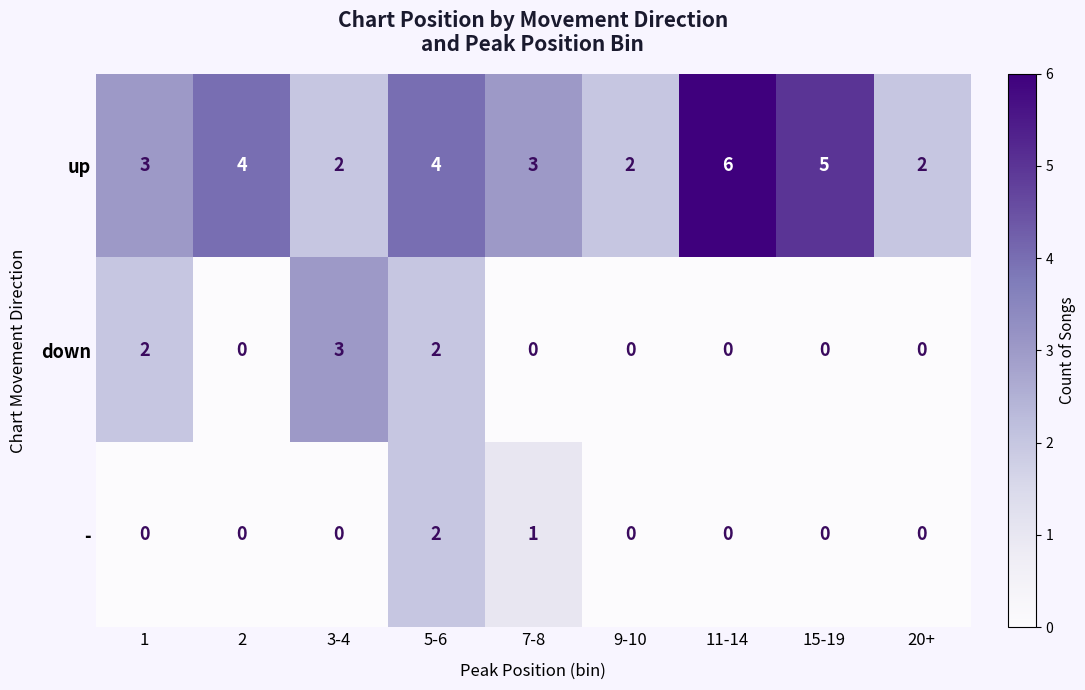

How many distinct data groups are displayed?

3